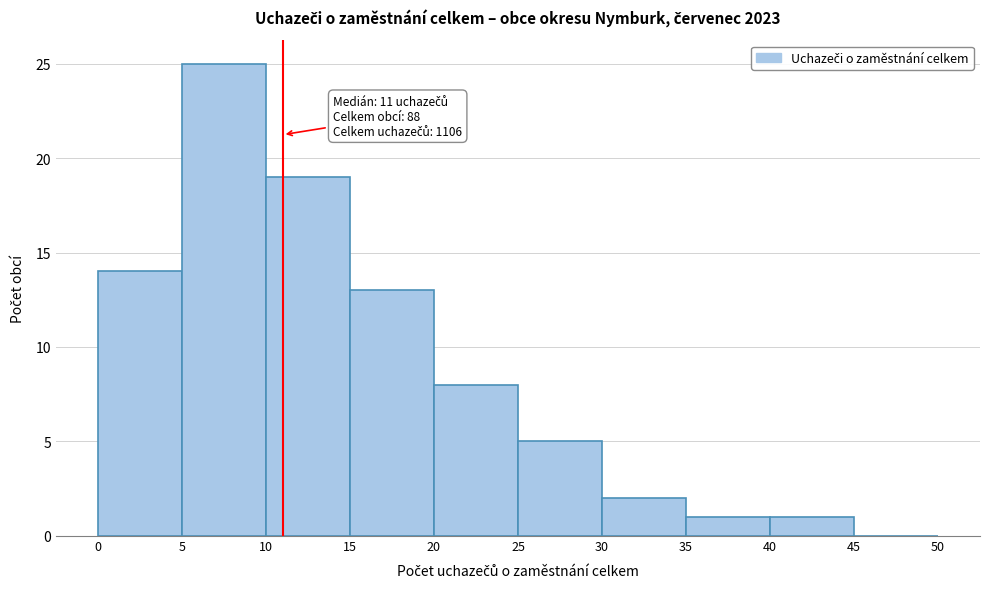

Which range on the x-axis has the tallest bar?

5 to 10